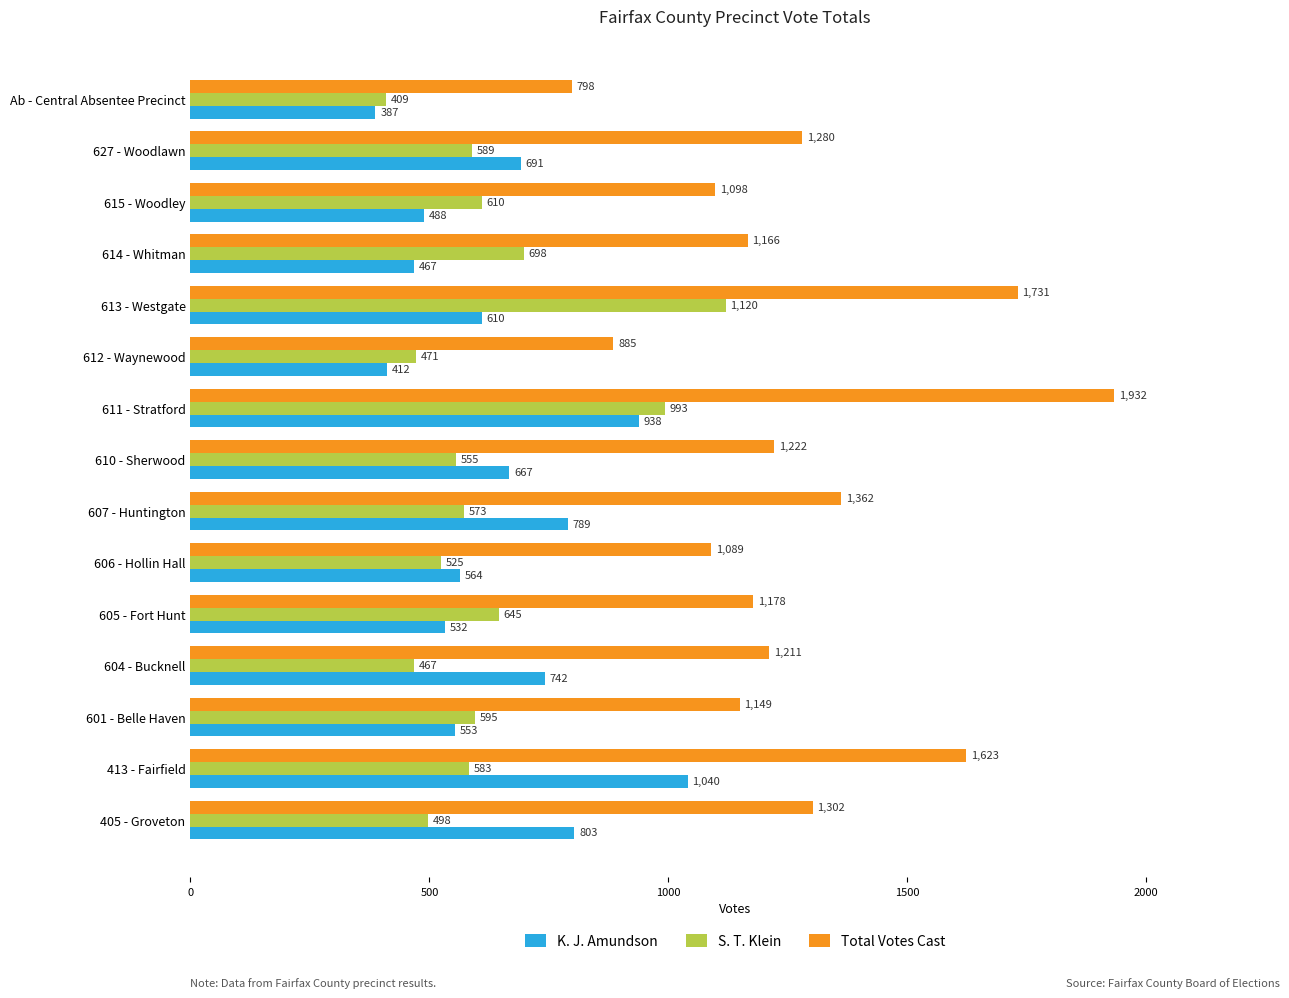

The value of S. T. Klein at 611 - Stratford is 993. True or false?

True